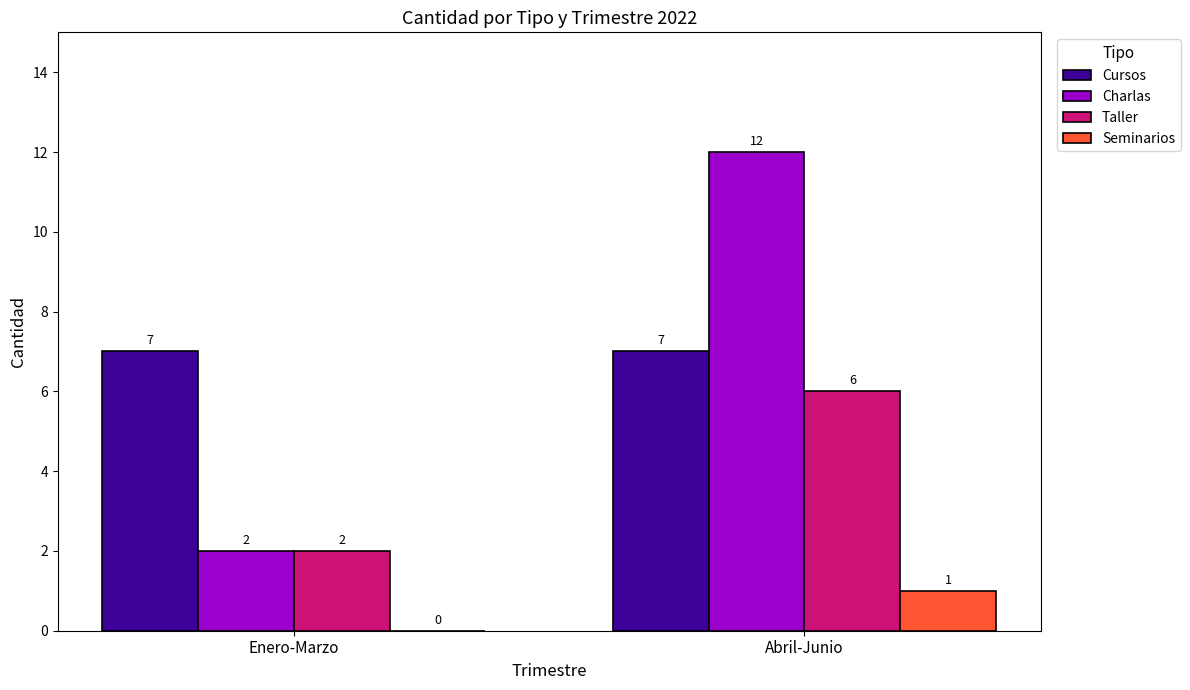

What is the sum of the Charlas values at Enero-Marzo and Abril-Junio?

14